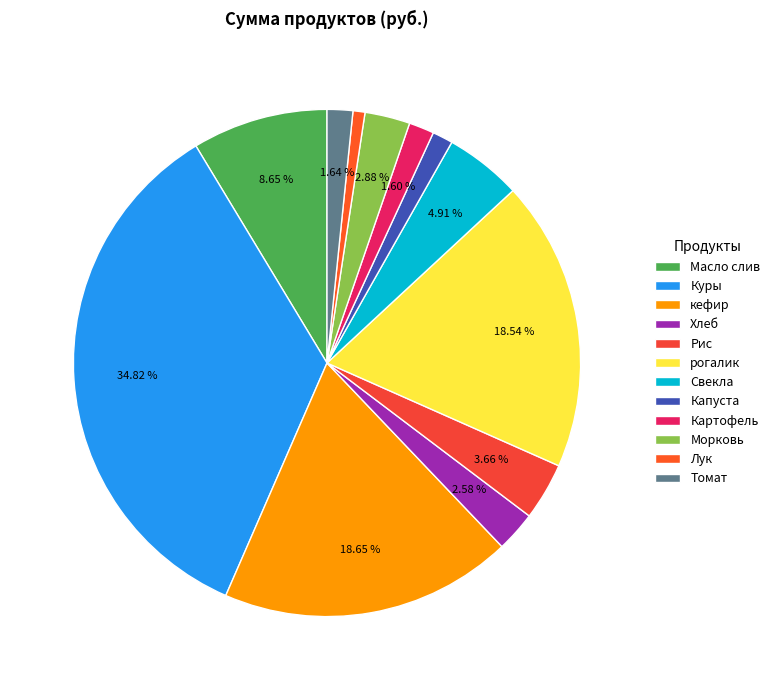

Which category has the biggest portion of the pie?

Куры